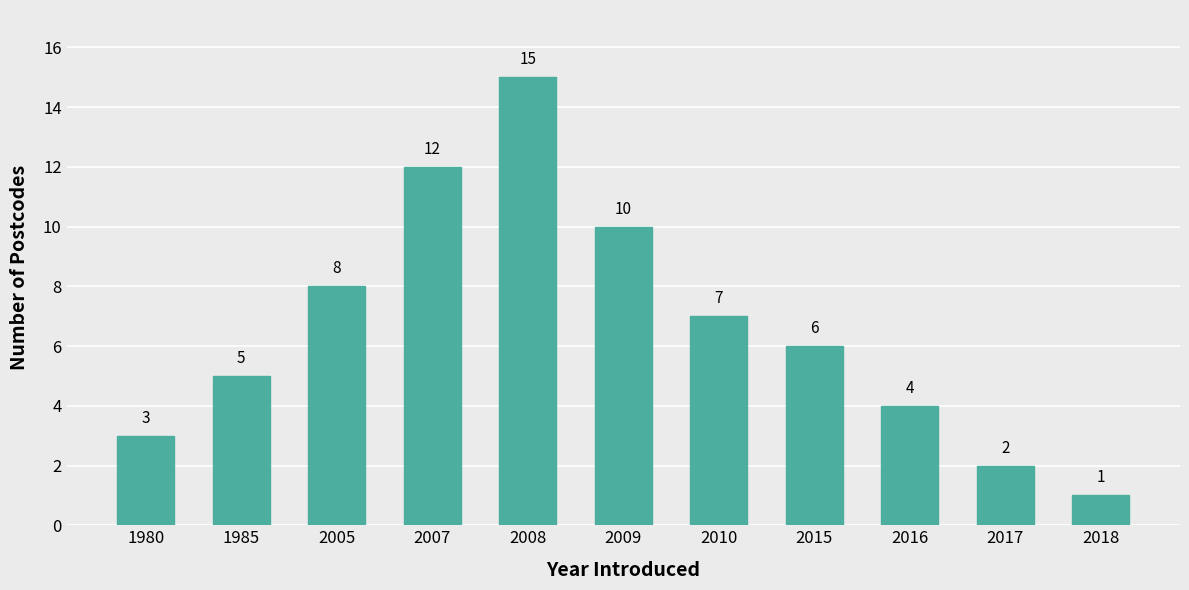

Rank the categories by value from highest to lowest.

2008, 2007, 2009, 2005, 2010, 2015, 1985, 2016, 1980, 2017, 2018